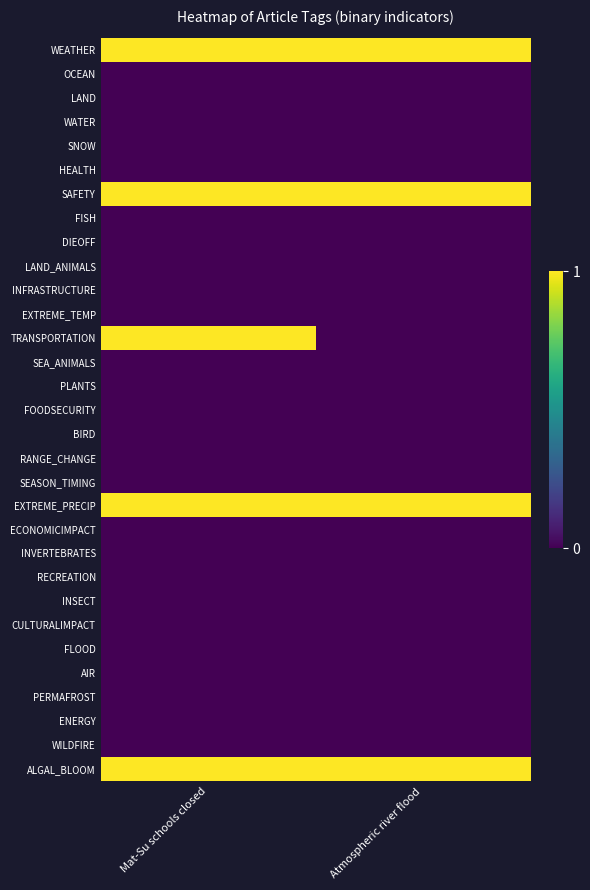

Reading left to right, list all the values displayed in this chart.

WEATHER: Mat-Su schools closed=1	Atmospheric river flood=1
OCEAN: Mat-Su schools closed=0	Atmospheric river flood=0
LAND: Mat-Su schools closed=0	Atmospheric river flood=0
WATER: Mat-Su schools closed=0	Atmospheric river flood=0
SNOW: Mat-Su schools closed=0	Atmospheric river flood=0
HEALTH: Mat-Su schools closed=0	Atmospheric river flood=0
SAFETY: Mat-Su schools closed=1	Atmospheric river flood=1
FISH: Mat-Su schools closed=0	Atmospheric river flood=0
DIEOFF: Mat-Su schools closed=0	Atmospheric river flood=0
LAND_ANIMALS: Mat-Su schools closed=0	Atmospheric river flood=0
INFRASTRUCTURE: Mat-Su schools closed=0	Atmospheric river flood=0
EXTREME_TEMP: Mat-Su schools closed=0	Atmospheric river flood=0
TRANSPORTATION: Mat-Su schools closed=1	Atmospheric river flood=0
SEA_ANIMALS: Mat-Su schools closed=0	Atmospheric river flood=0
PLANTS: Mat-Su schools closed=0	Atmospheric river flood=0
FOODSECURITY: Mat-Su schools closed=0	Atmospheric river flood=0
BIRD: Mat-Su schools closed=0	Atmospheric river flood=0
RANGE_CHANGE: Mat-Su schools closed=0	Atmospheric river flood=0
SEASON_TIMING: Mat-Su schools closed=0	Atmospheric river flood=0
EXTREME_PRECIP: Mat-Su schools closed=1	Atmospheric river flood=1
ECONOMICIMPACT: Mat-Su schools closed=0	Atmospheric river flood=0
INVERTEBRATES: Mat-Su schools closed=0	Atmospheric river flood=0
RECREATION: Mat-Su schools closed=0	Atmospheric river flood=0
INSECT: Mat-Su schools closed=0	Atmospheric river flood=0
CULTURALIMPACT: Mat-Su schools closed=0	Atmospheric river flood=0
FLOOD: Mat-Su schools closed=0	Atmospheric river flood=0
AIR: Mat-Su schools closed=0	Atmospheric river flood=0
PERMAFROST: Mat-Su schools closed=0	Atmospheric river flood=0
ENERGY: Mat-Su schools closed=0	Atmospheric river flood=0
WILDFIRE: Mat-Su schools closed=0	Atmospheric river flood=0
ALGAL_BLOOM: Mat-Su schools closed=1	Atmospheric river flood=1